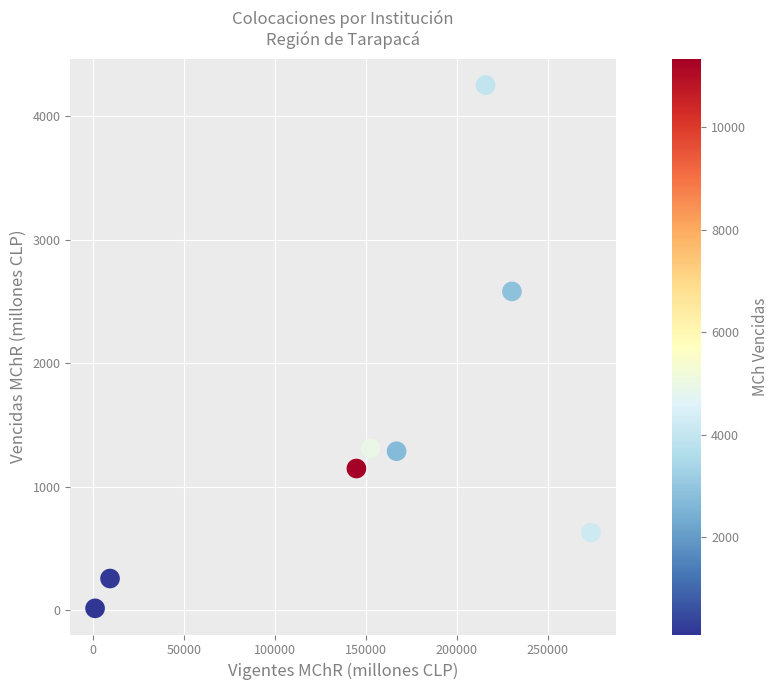

What is the average X value?

149276.7